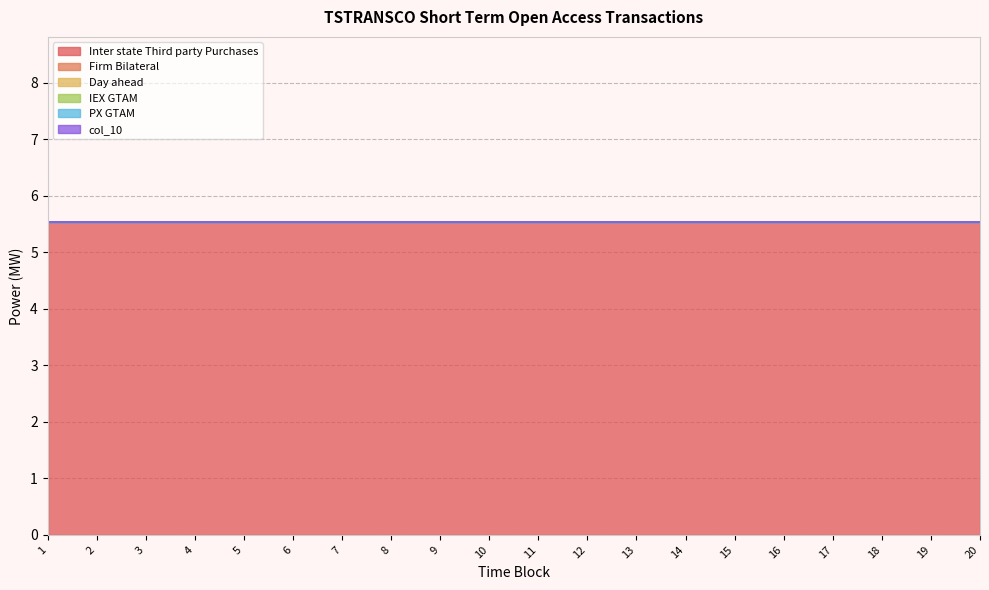

Reading left to right, extract all data points from this chart.

Inter state Third party Purchases: 5.5	5.5	5.5	5.5	5.5	5.5	5.5	5.5	5.5	5.5	5.5	5.5	5.5	5.5	5.5	5.5	5.5	5.5	5.5	5.5
Firm Bilateral: 0.0	0.0	0.0	0.0	0.0	0.0	0.0	0.0	0.0	0.0	0.0	0.0	0.0	0.0	0.0	0.0	0.0	0.0	0.0	0.0
Day ahead: 0.0	0.0	0.0	0.0	0.0	0.0	0.0	0.0	0.0	0.0	0.0	0.0	0.0	0.0	0.0	0.0	0.0	0.0	0.0	0.0
IEX GTAM: 0.0	0.0	0.0	0.0	0.0	0.0	0.0	0.0	0.0	0.0	0.0	0.0	0.0	0.0	0.0	0.0	0.0	0.0	0.0	0.0
PX GTAM: 0.0	0.0	0.0	0.0	0.0	0.0	0.0	0.0	0.0	0.0	0.0	0.0	0.0	0.0	0.0	0.0	0.0	0.0	0.0	0.0
col_10: 0.0	0.0	0.0	0.0	0.0	0.0	0.0	0.0	0.0	0.0	0.0	0.0	0.0	0.0	0.0	0.0	0.0	0.0	0.0	0.0